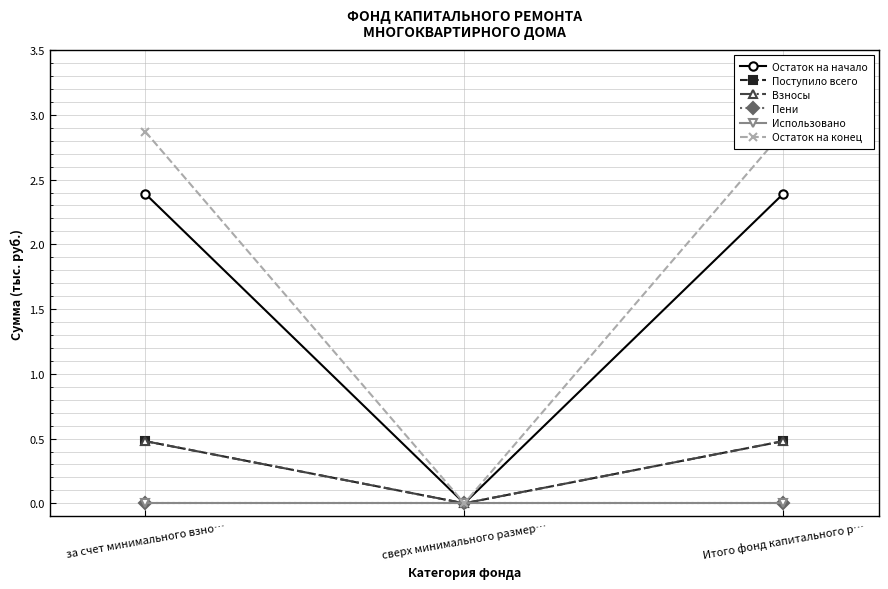

At which label does Поступило всего reach its peak?

за счет минимального взно…